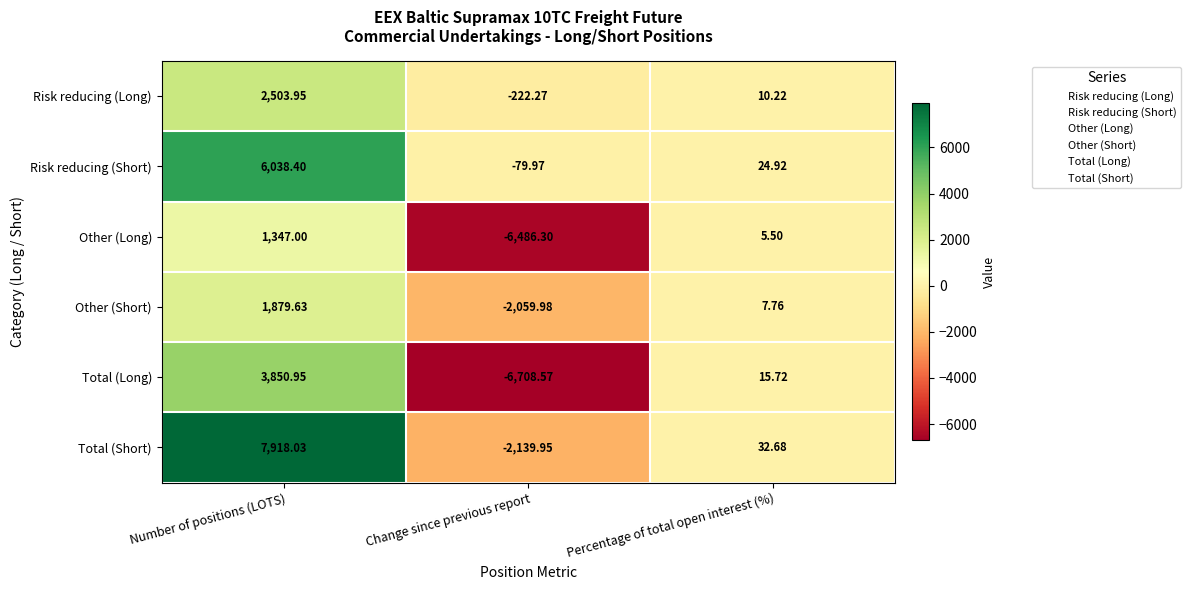

What is the smallest value displayed?

-6708.6